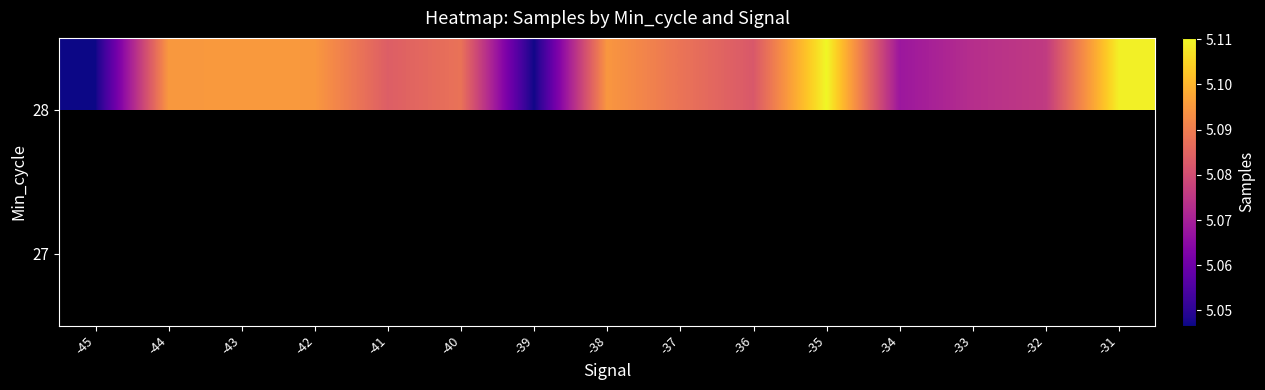

Between -33 and -37, which is larger?

-37